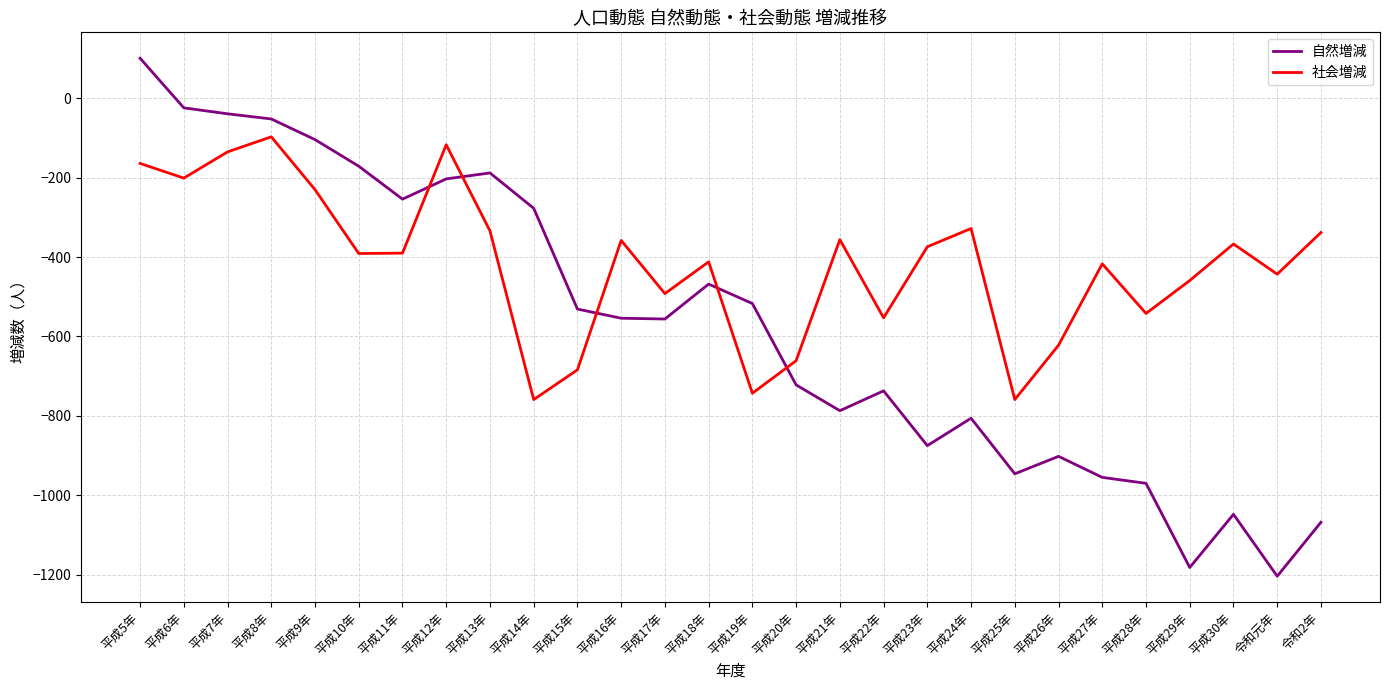

The value of 社会増減 at 平成18年 is -588. True or false?

False